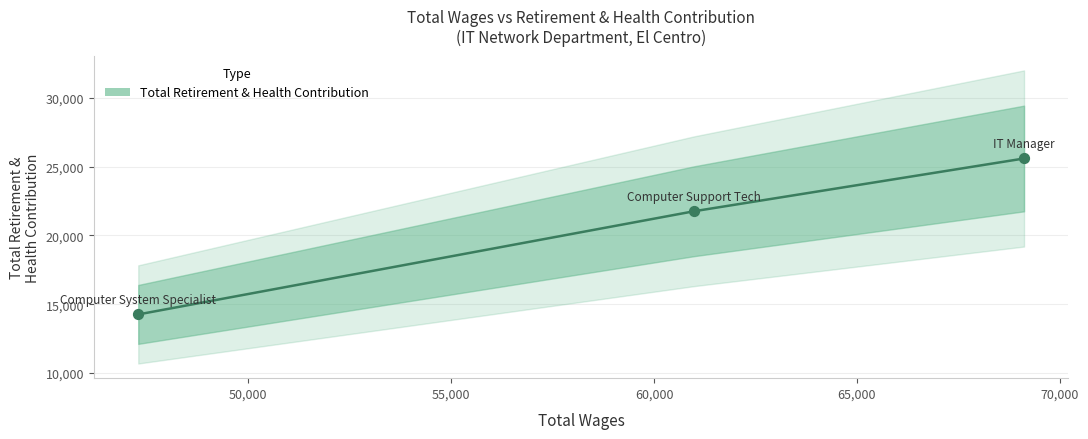

Which has a higher value, Computer System Specialist or IT Manager?

IT Manager